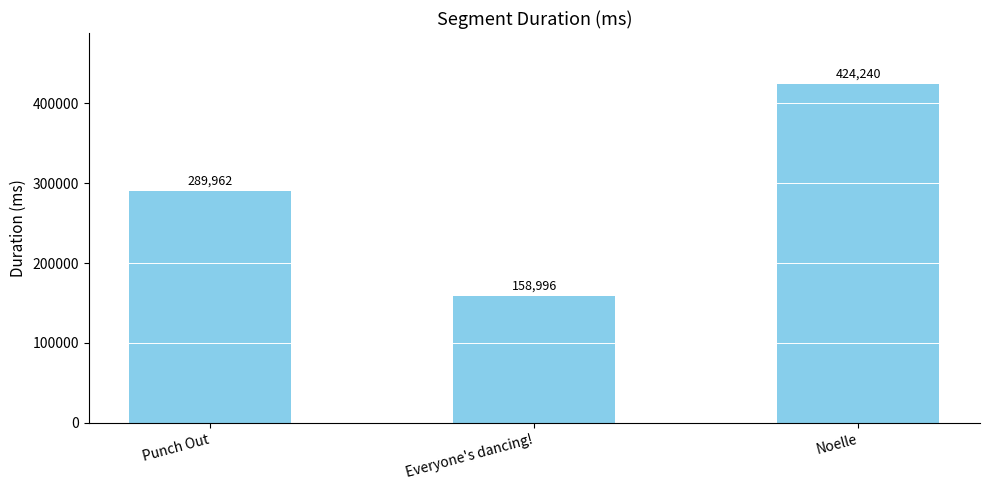

List the labels in order of value, smallest first.

Everyone's dancing!, Punch Out, Noelle